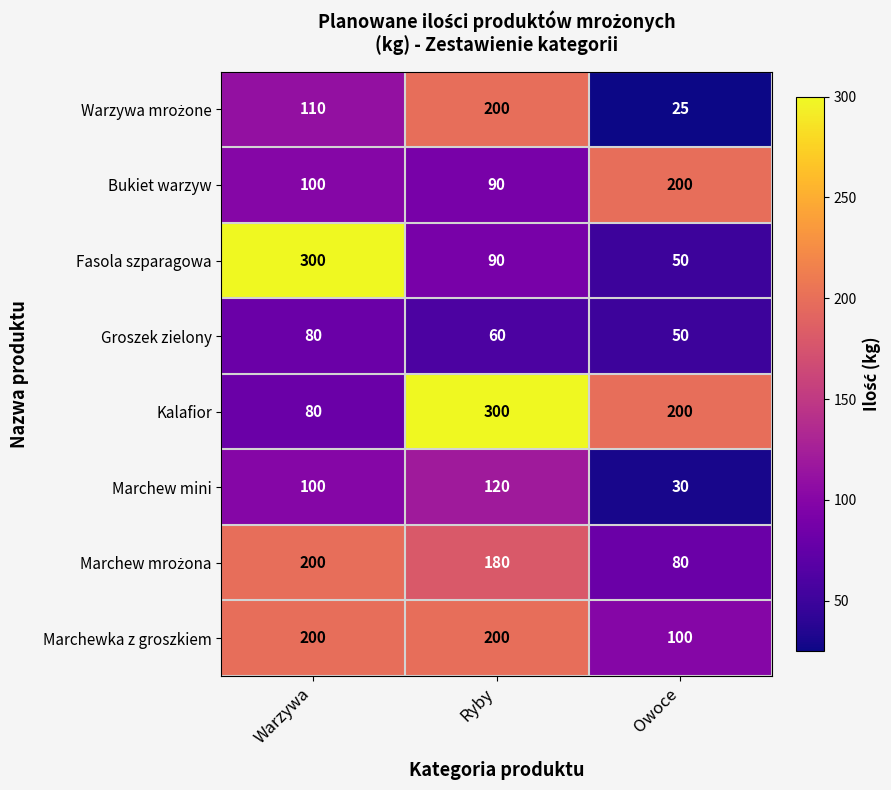

How many data points in Marchewka z groszkiem are less than 200?

1